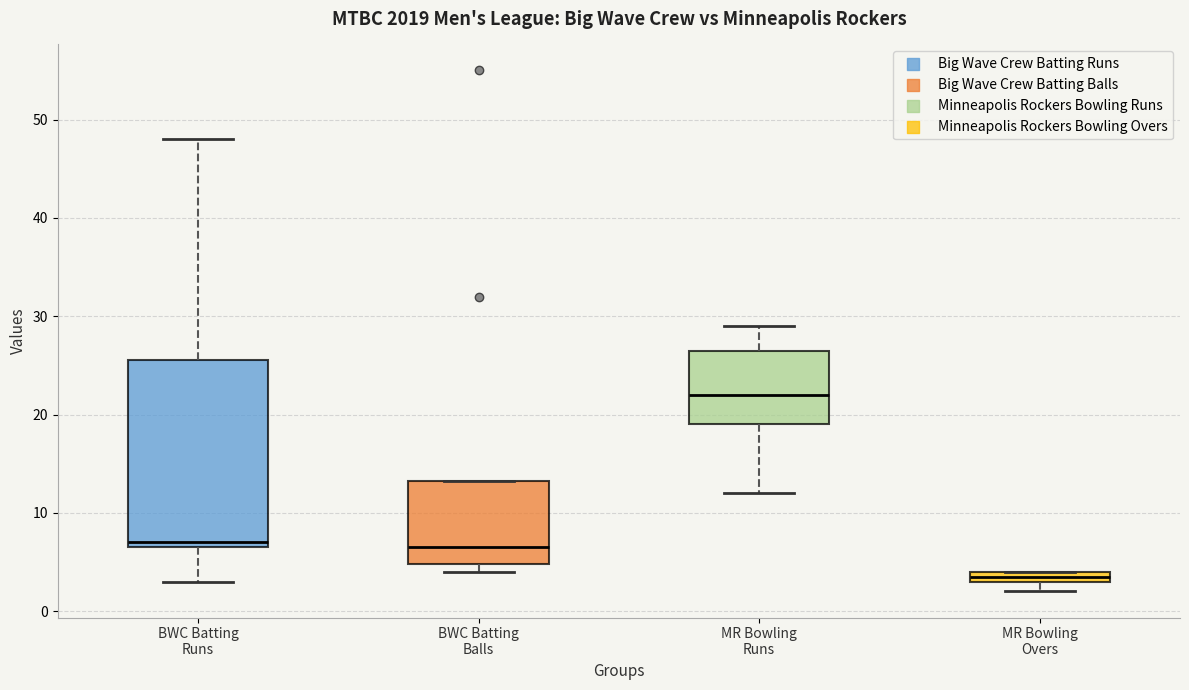

Which box has the lowest median line?

MR Bowling Overs